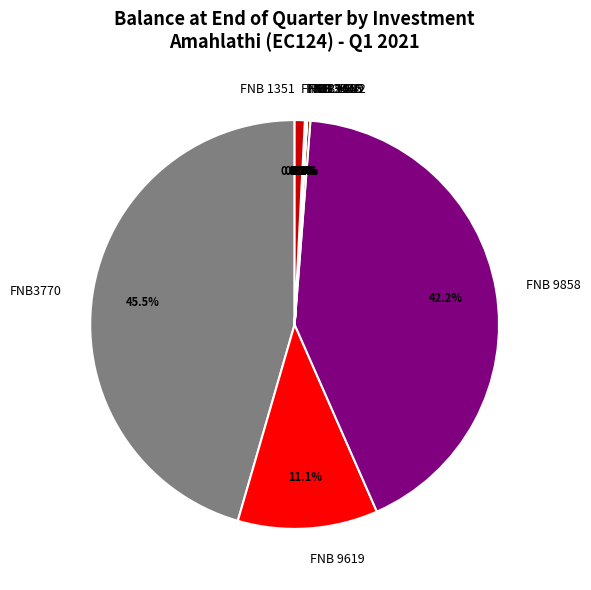

What percentage is NOT represented by FNB 2966?

99.2%